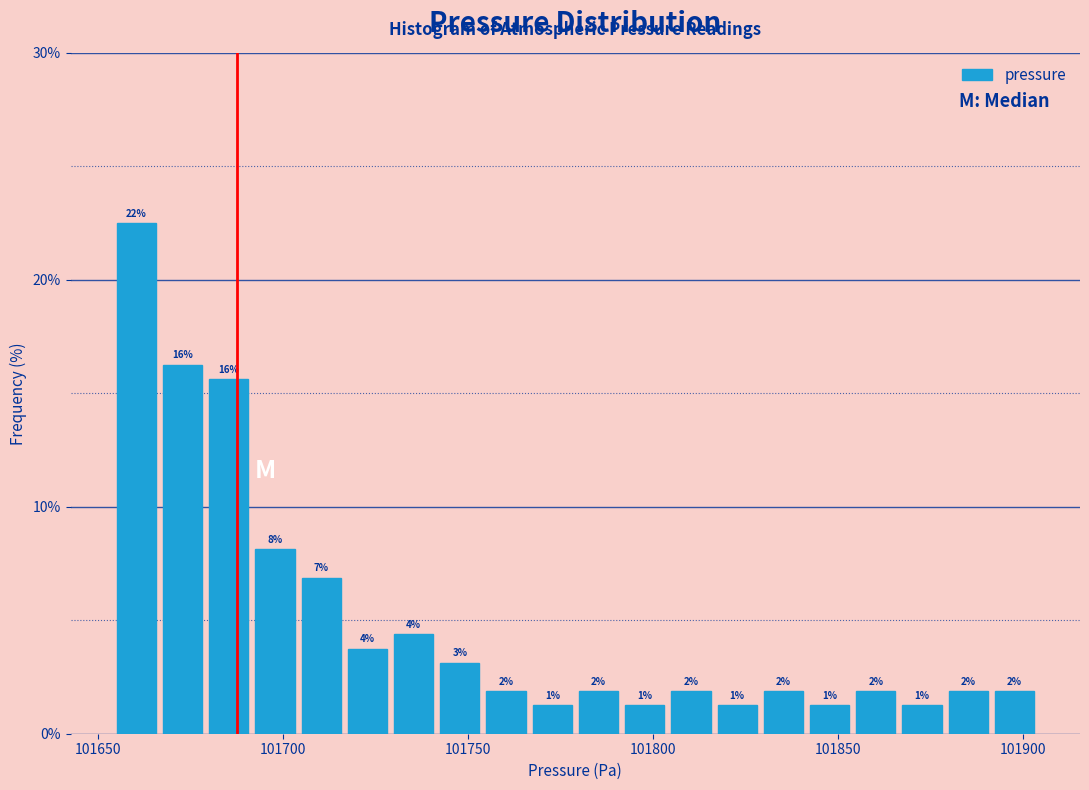

Read against the x-axis, roughly where is the centre of the tallest bar?

101660